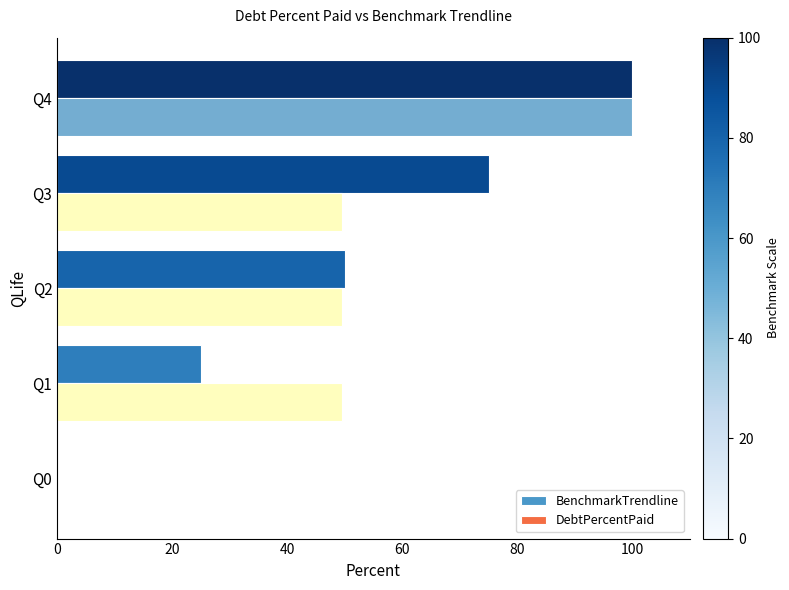

True or false: DebtPercentPaid has a value of 142.9 at Q4.

False